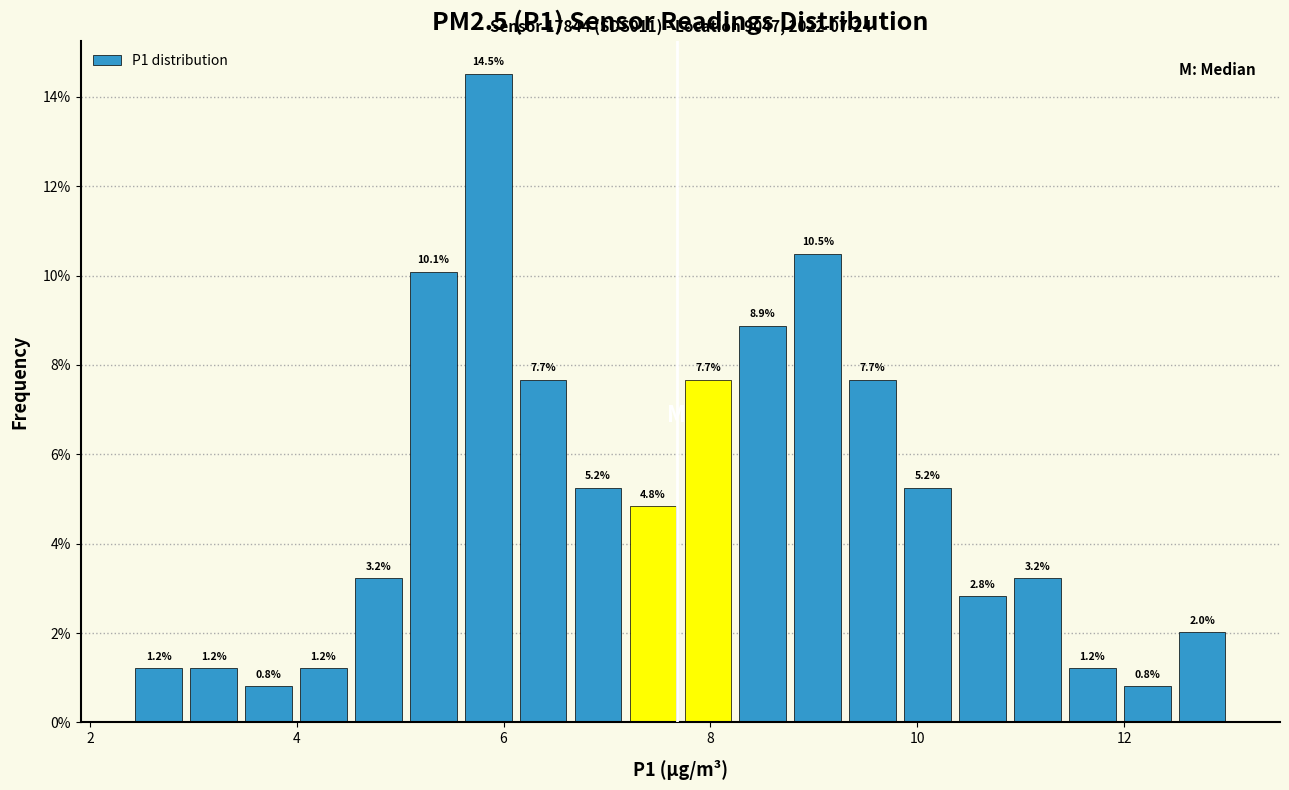

Around what value on the x-axis is the tallest bar? Give the approximate position of its centre, as read against the axis.

5.8